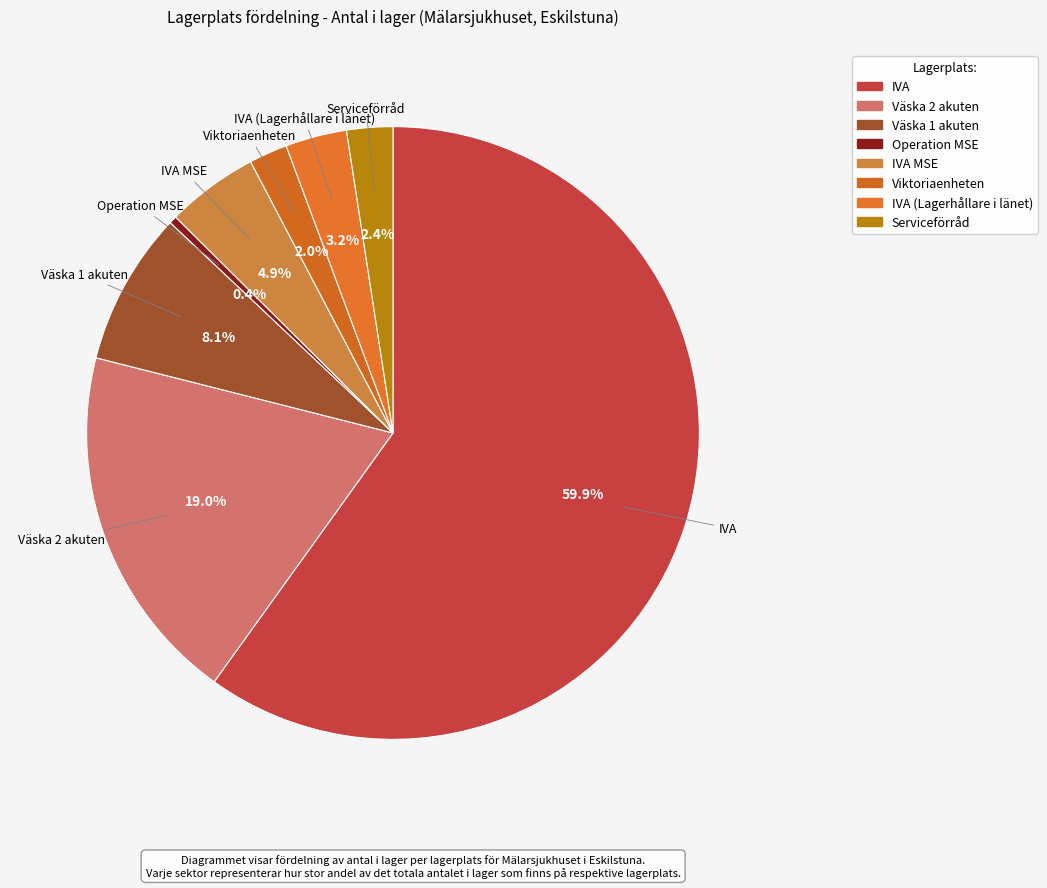

Count the number of slices in the pie.

8